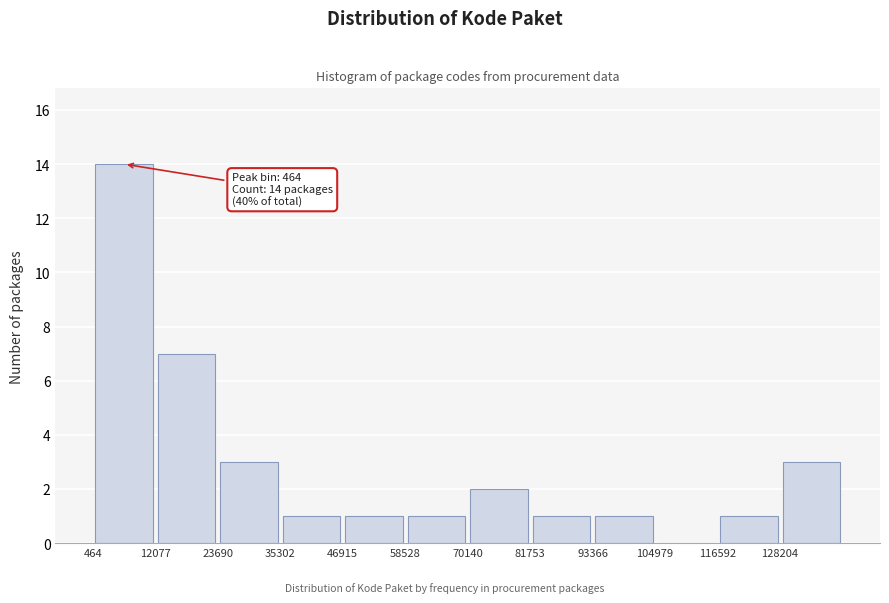

Over which range of the x-axis is the bar tallest?

0 to 12000